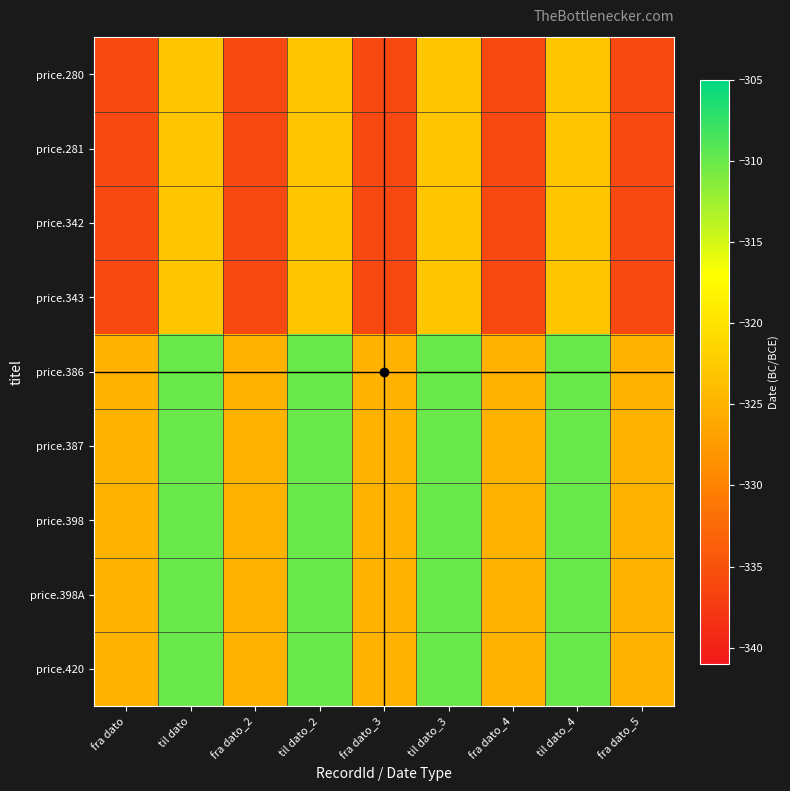

What is the spread (max minus min) of values at til dato_3?

13